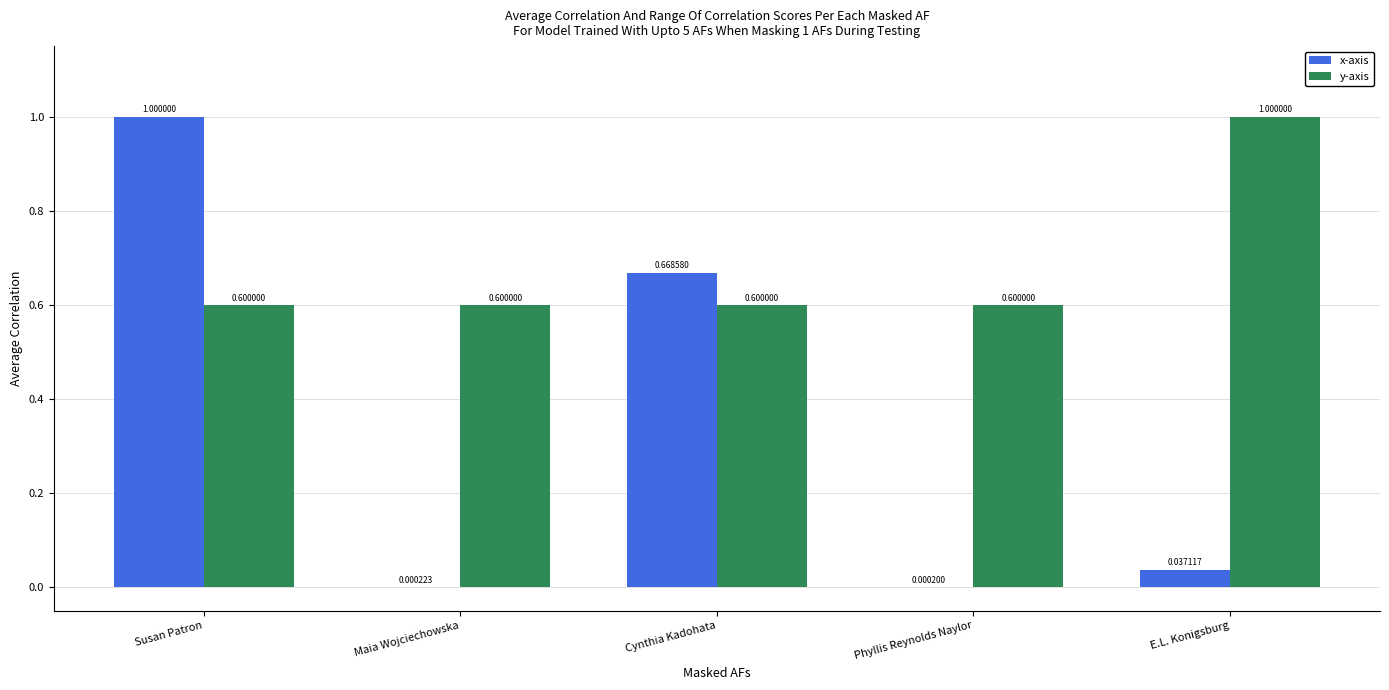

Where is x-axis nearest to the value 0?

Phyllis Reynolds Naylor